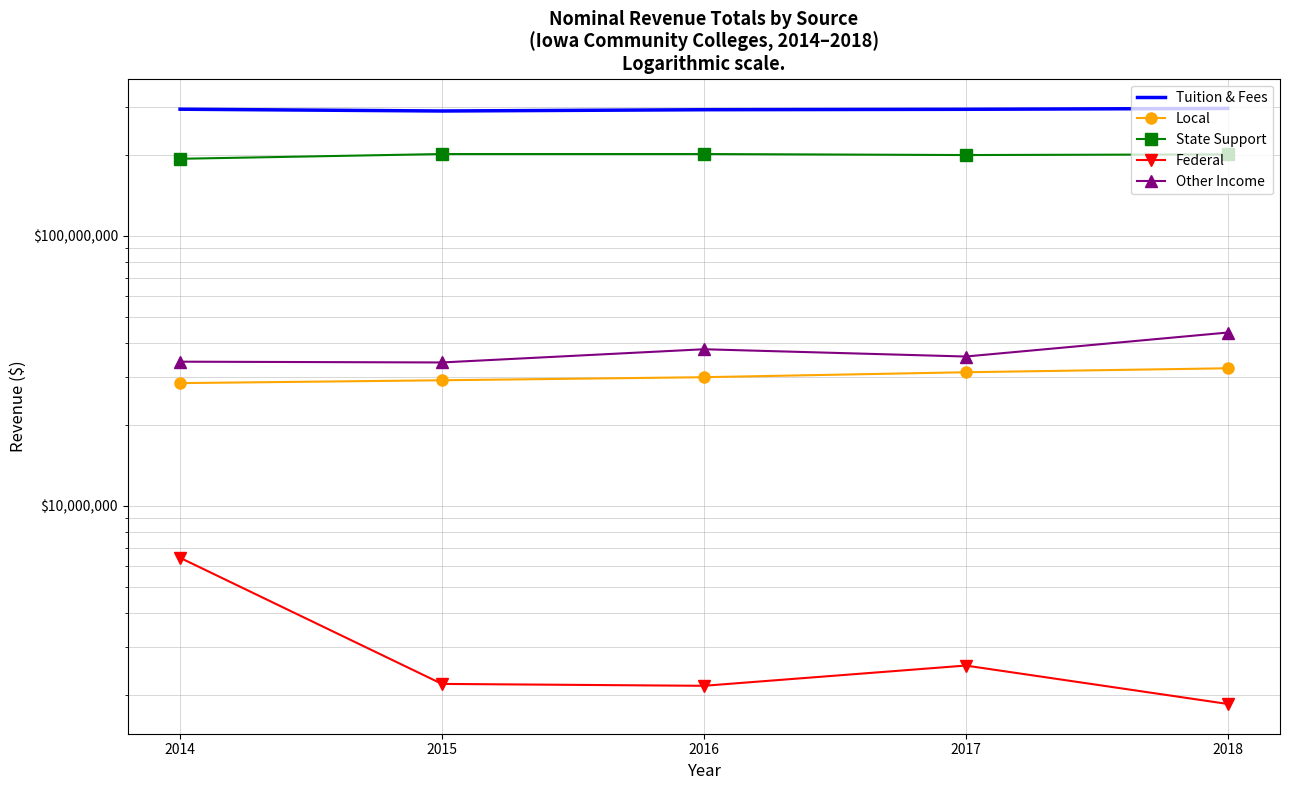

Does the chart have visible grid lines?

Yes